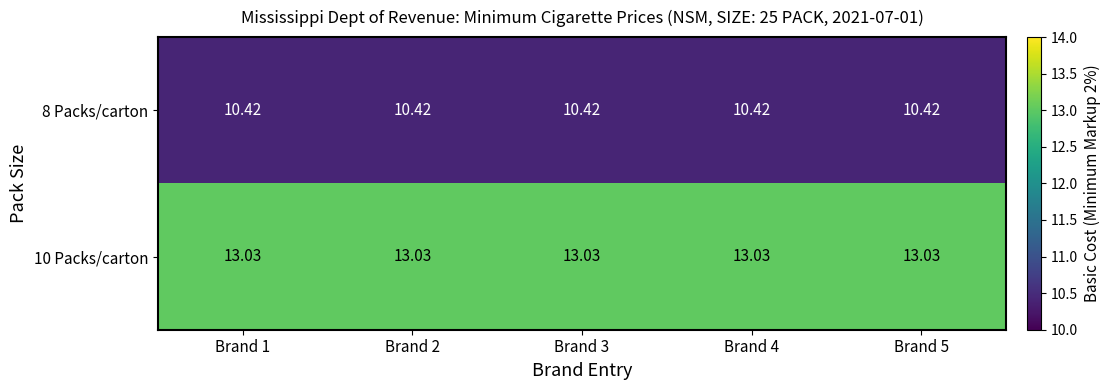

Is the value of 8 Packs/carton at Brand 4 greater than the value of 10 Packs/carton at Brand 4?

No